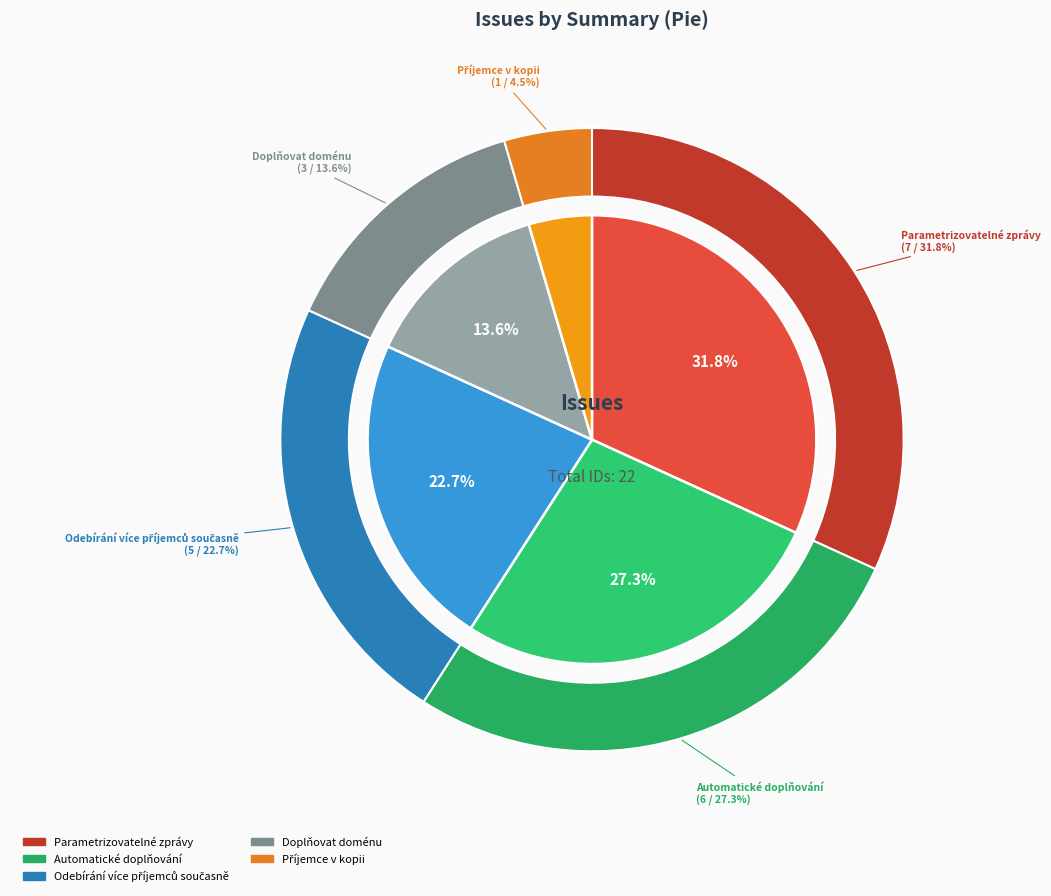

Combined, what portion of the pie is Automatické doplňování and Doplňovat doménu?

40.9%